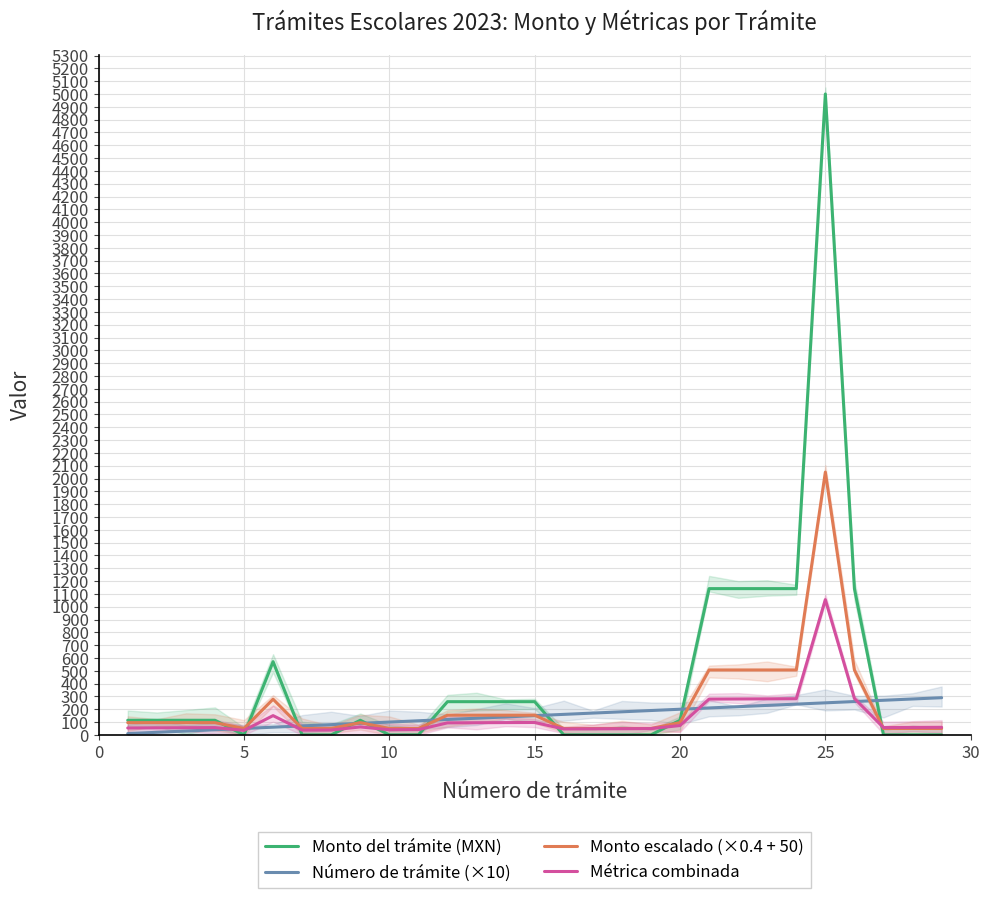

Which series has the largest range (max minus min)?

Monto del trámite (MXN)